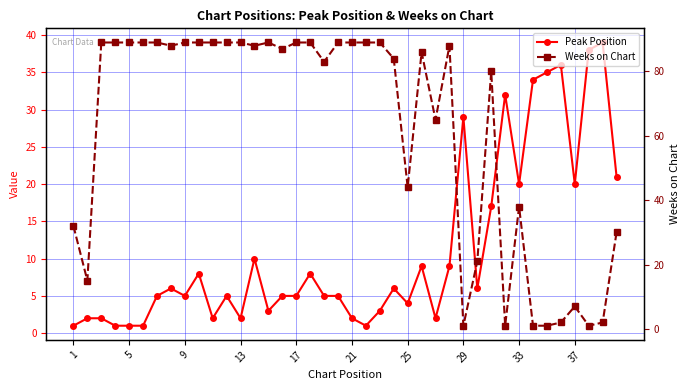

Between 21 and 37, which is larger?

37